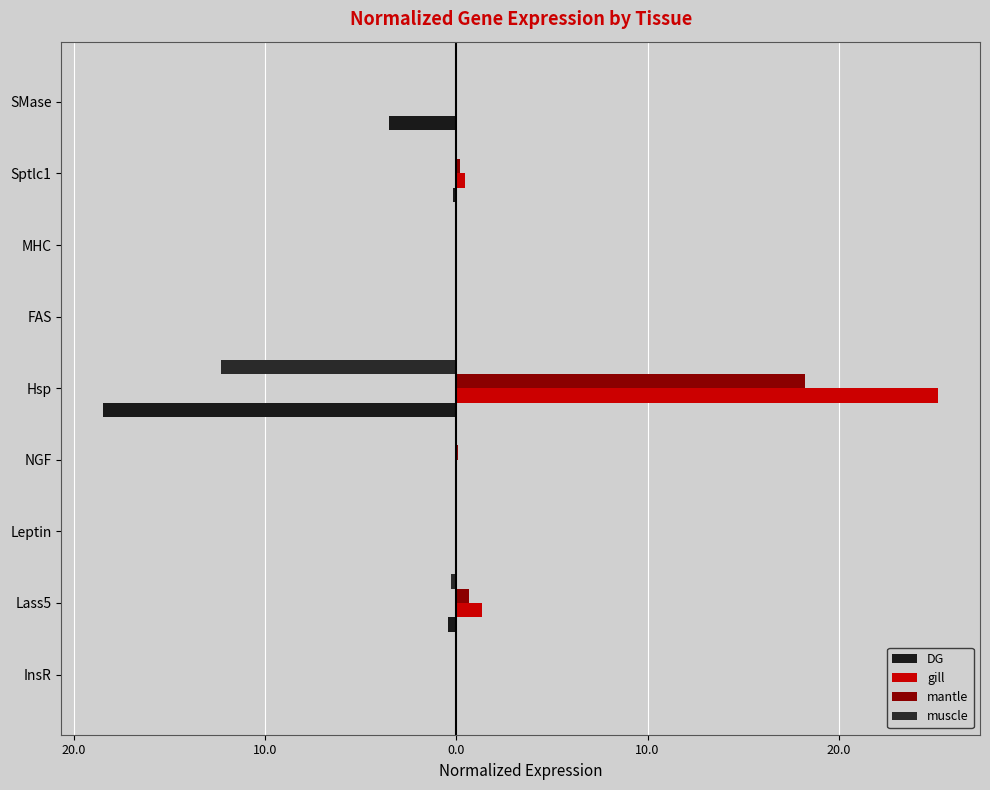

Are the bars grouped side by side (vs. stacked)?

Yes